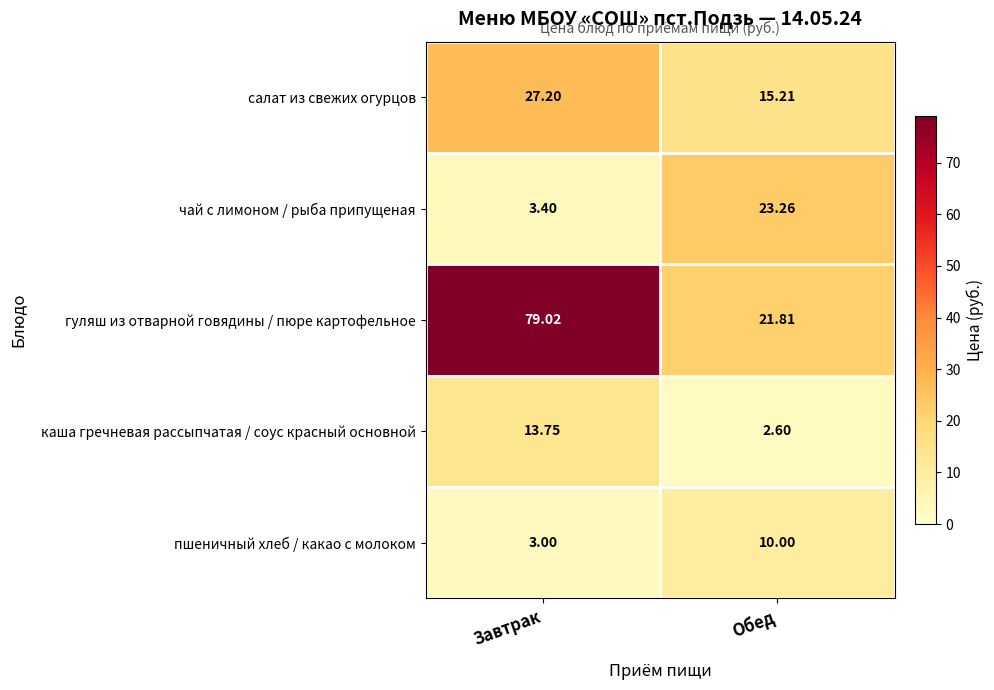

Which series changed the most between Завтрак and Обед?

гуляш из отварной говядины / пюре картофельное